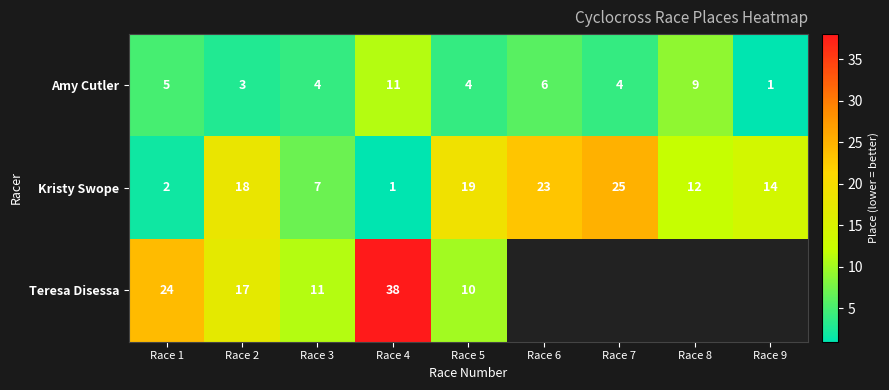

Where does the Amy Cutler series first go above 4?

Race 1